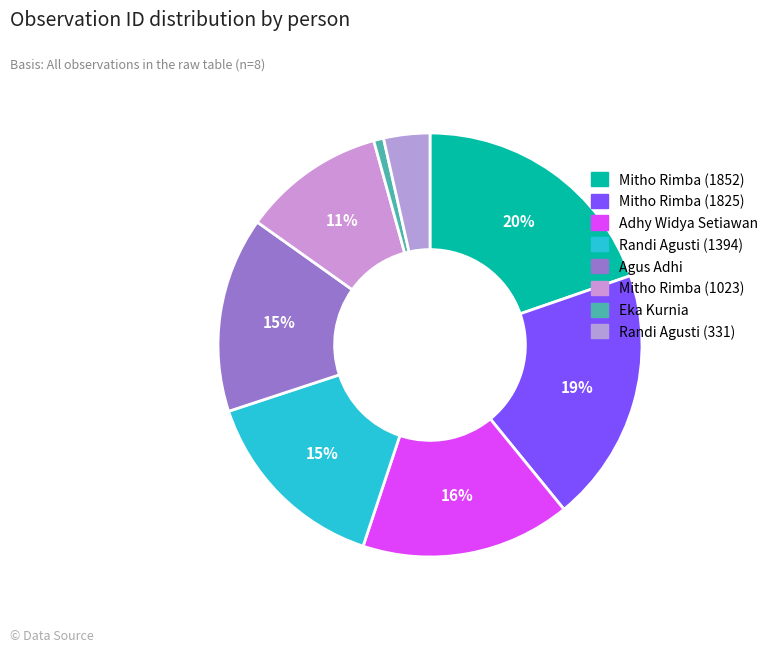

How many segments does this pie chart have?

8